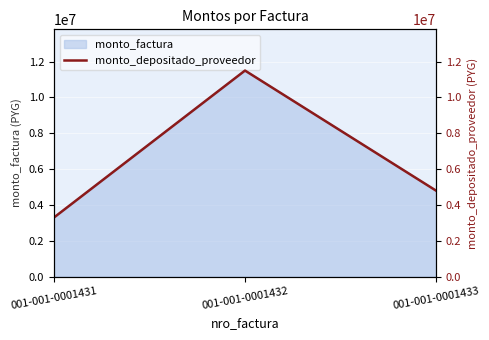

What is the greatest value displayed?

11500000